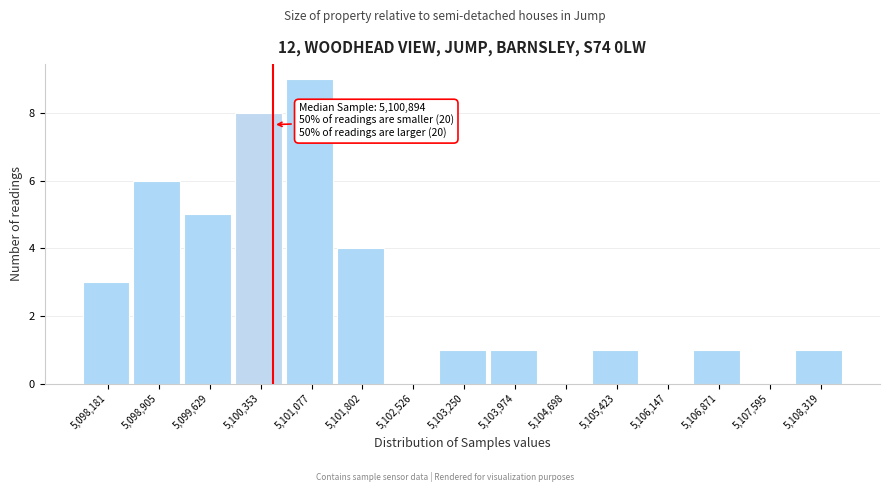

Reading left to right, extract all data points from this chart.

5,098,181=3	5,098,905=6	5,099,629=5	5,100,353=8	5,101,077=9	5,101,802=4	5,102,526=0	5,103,250=1	5,103,974=1	5,104,698=0	5,105,423=1	5,106,147=0	5,106,871=1	5,107,595=0	5,108,319=1